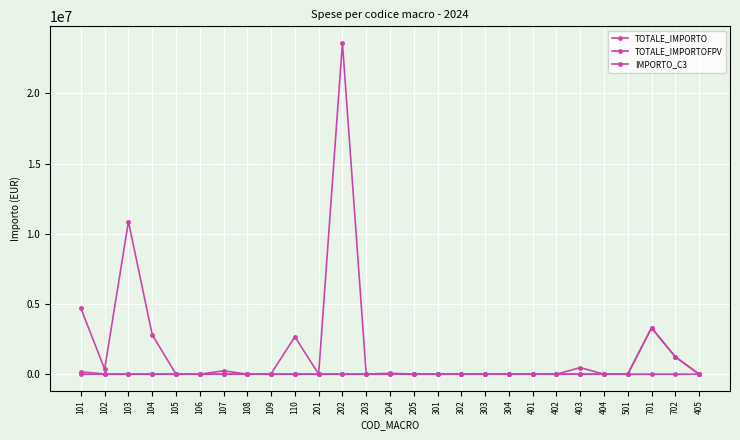

Count the number of data series in this chart.

3